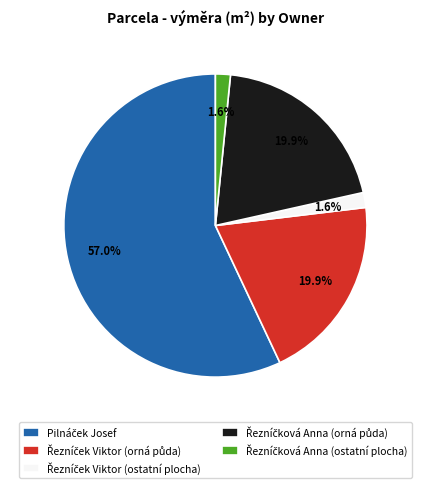

Is there any slice that represents more than half of the pie?

Yes